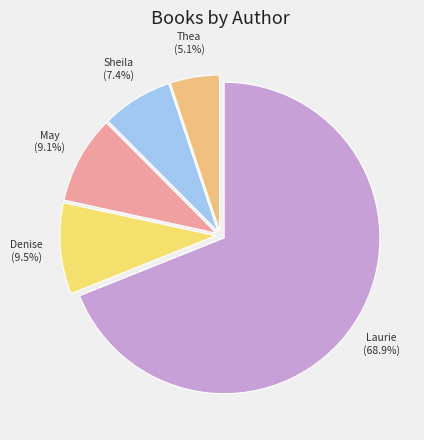

How many segments does this pie chart have?

5